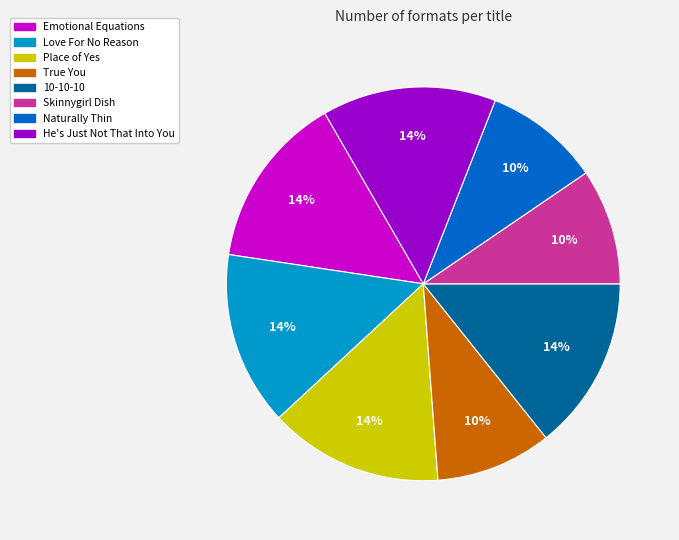

How many segments does this pie chart have?

8